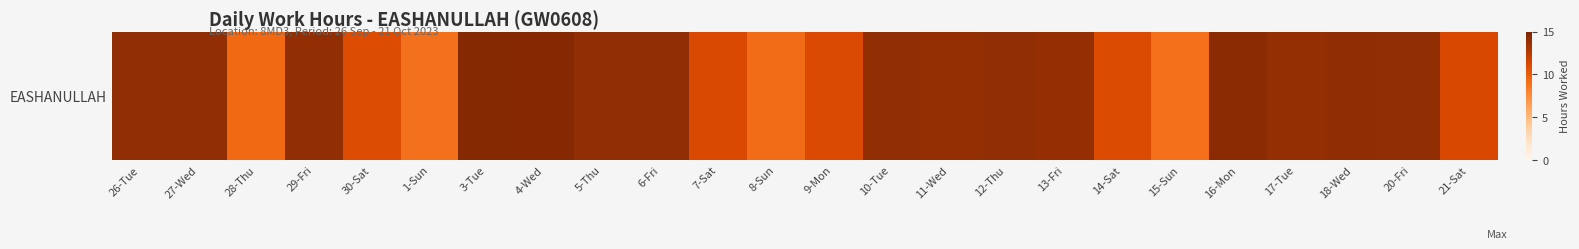

Rank the categories by value from lowest to highest.

1-Sun, 15-Sun, 8-Sun, 28-Thu, 30-Sat, 14-Sat, 9-Mon, 7-Sat, 21-Sat, 13-Fri, 11-Wed, 17-Tue, 20-Fri, 27-Wed, 29-Fri, 6-Fri, 10-Tue, 5-Thu, 26-Tue, 12-Thu, 18-Wed, 16-Mon, 4-Wed, 3-Tue